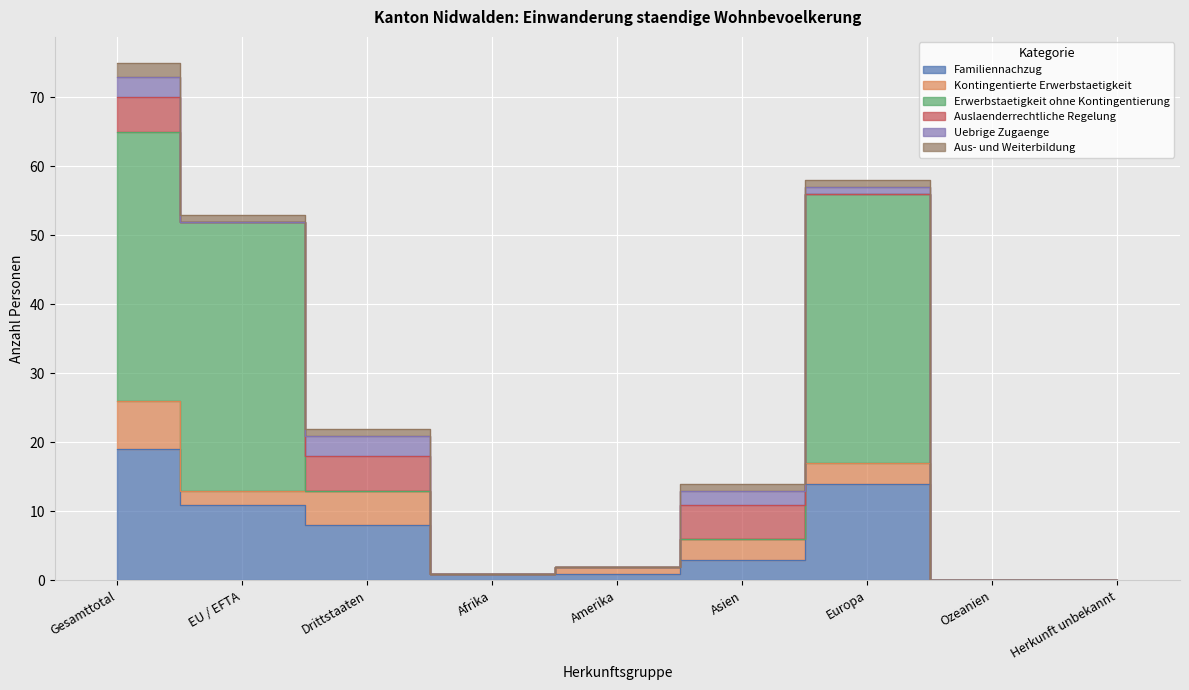

Reading left to right, list all the values displayed in this chart.

Familiennachzug: 19	11	8	1	1	3	14	0	0
Kontingentierte Erwerbstaetigkeit: 7	2	5	0	1	3	3	0	0
Erwerbstaetigkeit ohne Kontingentierung: 39	39	0	0	0	0	39	0	0
Auslaenderrechtliche Regelung: 5	0	5	0	0	5	0	0	0
Uebrige Zugaenge: 3	0	3	0	0	2	1	0	0
Aus- und Weiterbildung: 2	1	1	0	0	1	1	0	0